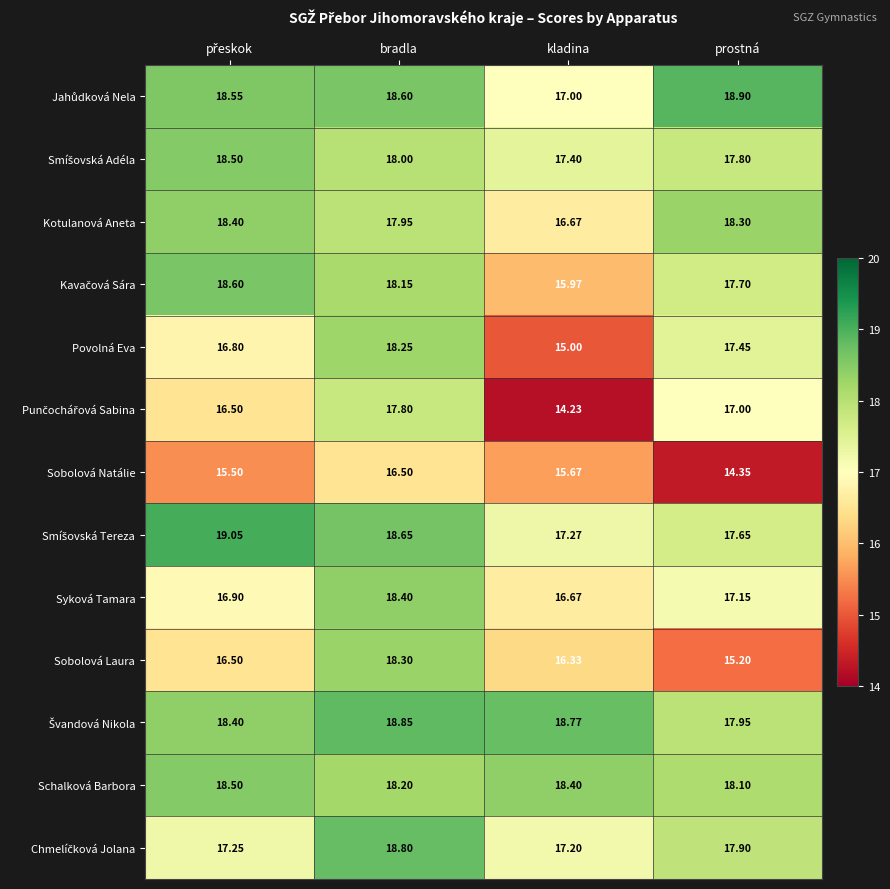

At which category does the chart reach its minimum across all series?

kladina